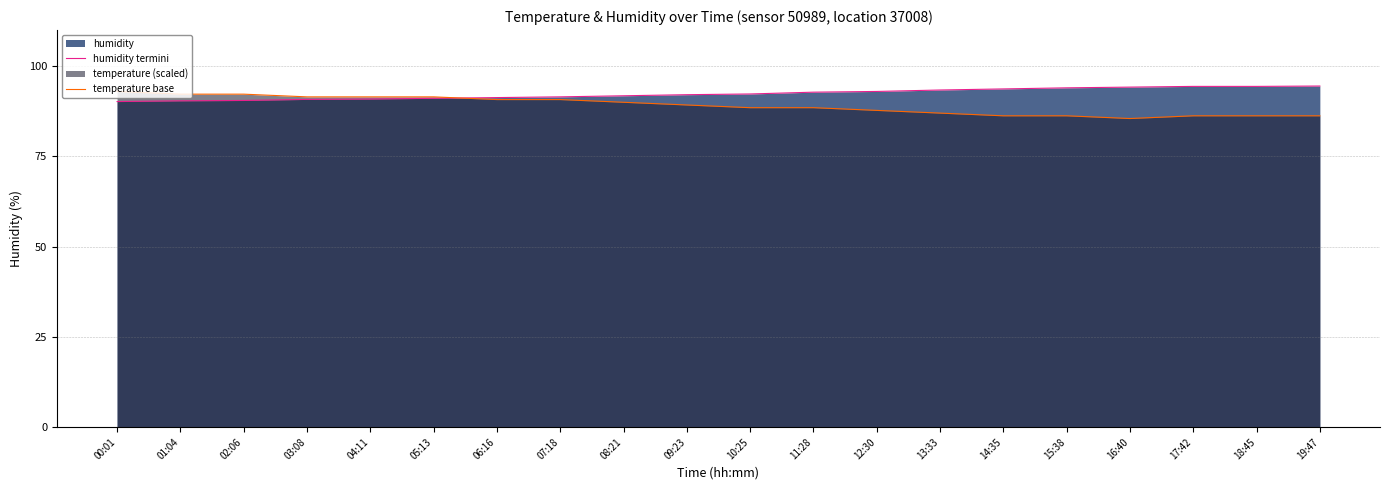

Reading left to right, extract all data points from this chart.

humidity termini: 00:01=90.2	01:04=90.4	02:06=90.5	03:08=90.8	04:11=90.9	05:13=91.1	06:16=91.3	07:18=91.5	08:21=91.8	09:23=92.1	10:25=92.3	11:28=92.8	12:30=93.0	13:33=93.4	14:35=93.7	15:38=94.0	16:40=94.2	17:42=94.4	18:45=94.4	19:47=94.5
temperature base: 00:01=93.0	01:04=92.2	02:06=92.2	03:08=91.5	04:11=91.5	05:13=91.5	06:16=90.8	07:18=90.8	08:21=90.0	09:23=89.2	10:25=88.5	11:28=88.5	12:30=87.8	13:33=87.0	14:35=86.2	15:38=86.2	16:40=85.5	17:42=86.2	18:45=86.2	19:47=86.2